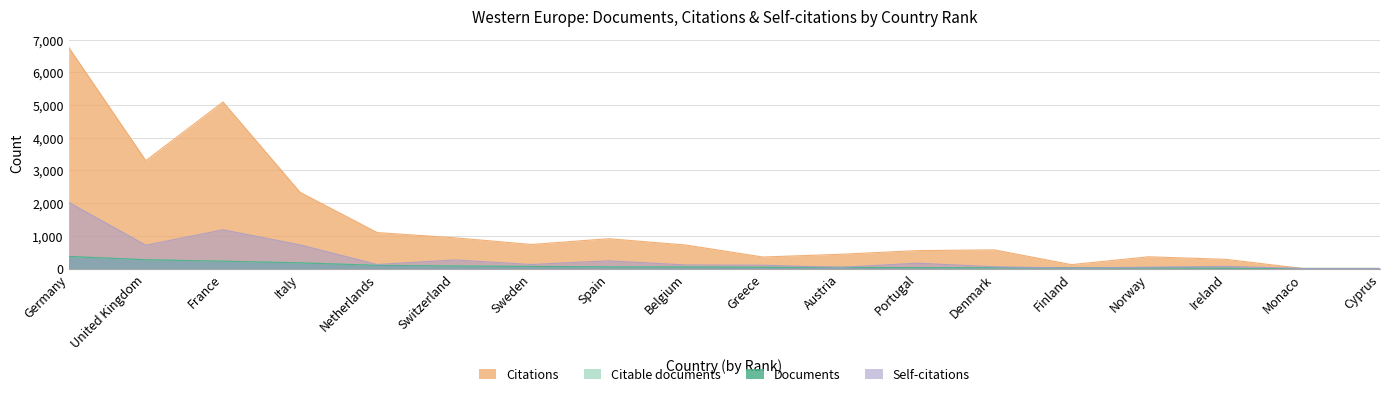

Between Norway and Belgium, which is larger?

Belgium